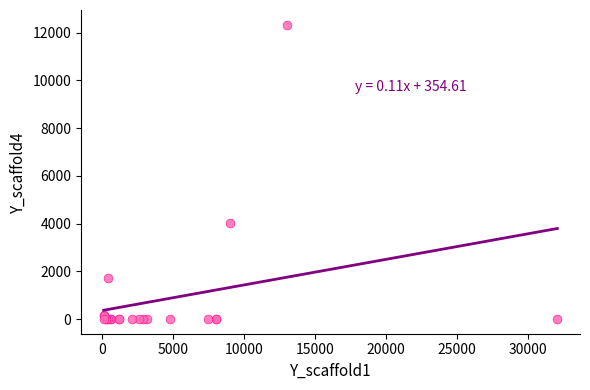

What Y value in the scatter plot is closest to 6166?

4035